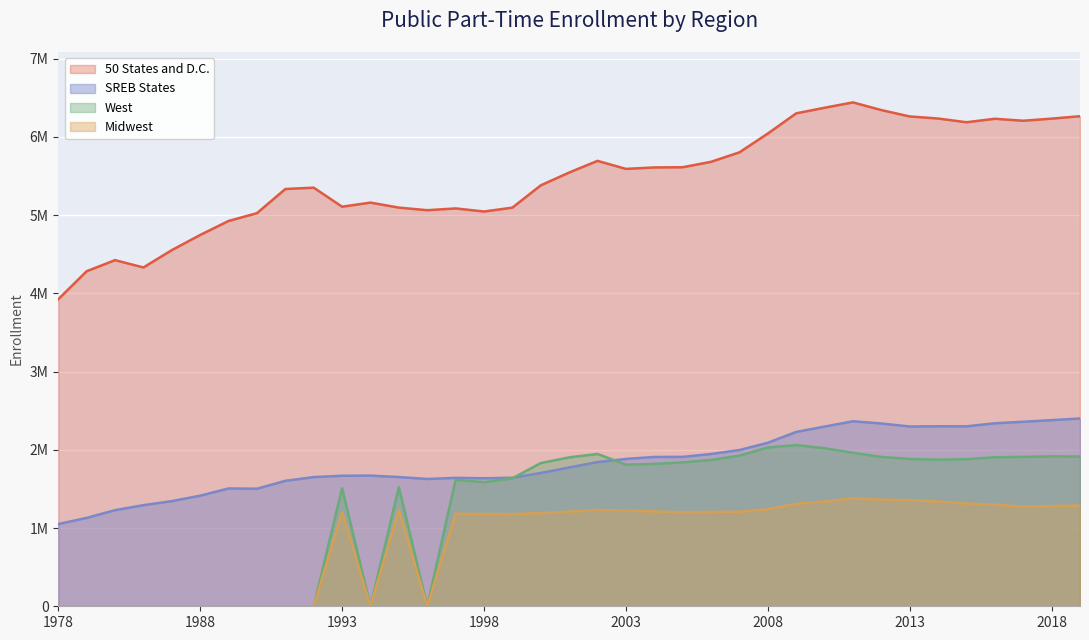

Between 2009 and 1986, which is larger?

2009